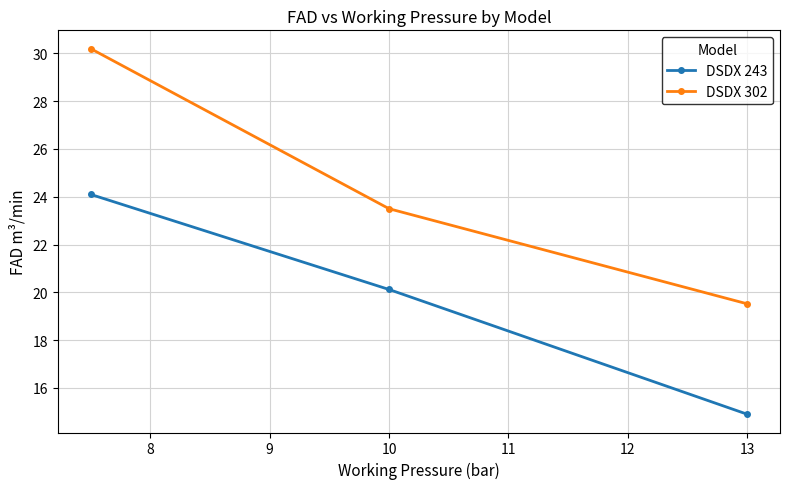

Rank the series by their average value, from lowest to highest.

DSDX 243, DSDX 302